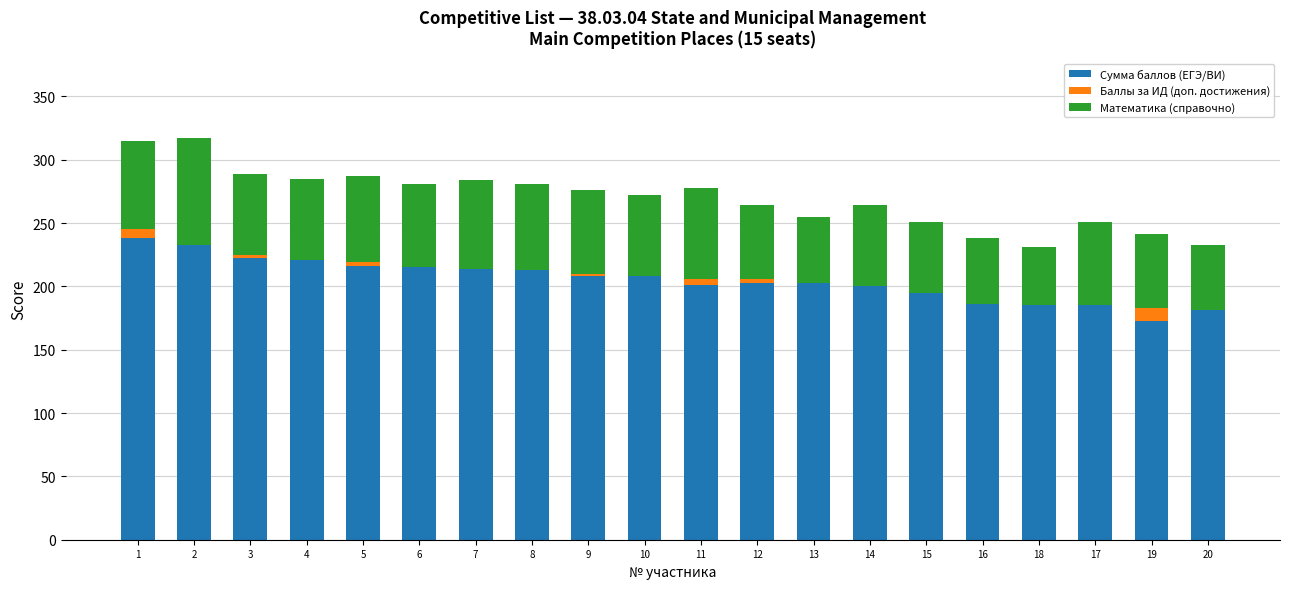

True or false: Сумма баллов (ЕГЭ/ВИ) has a value of 185 at 18.

True